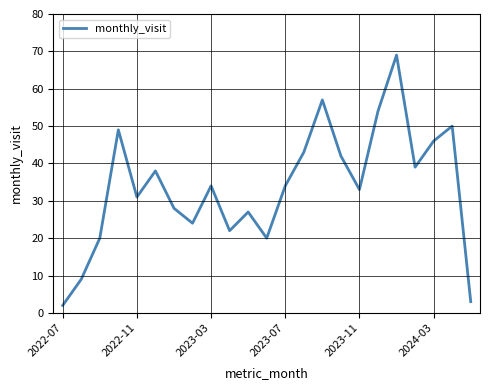

What is the maximum value shown in the chart?

69